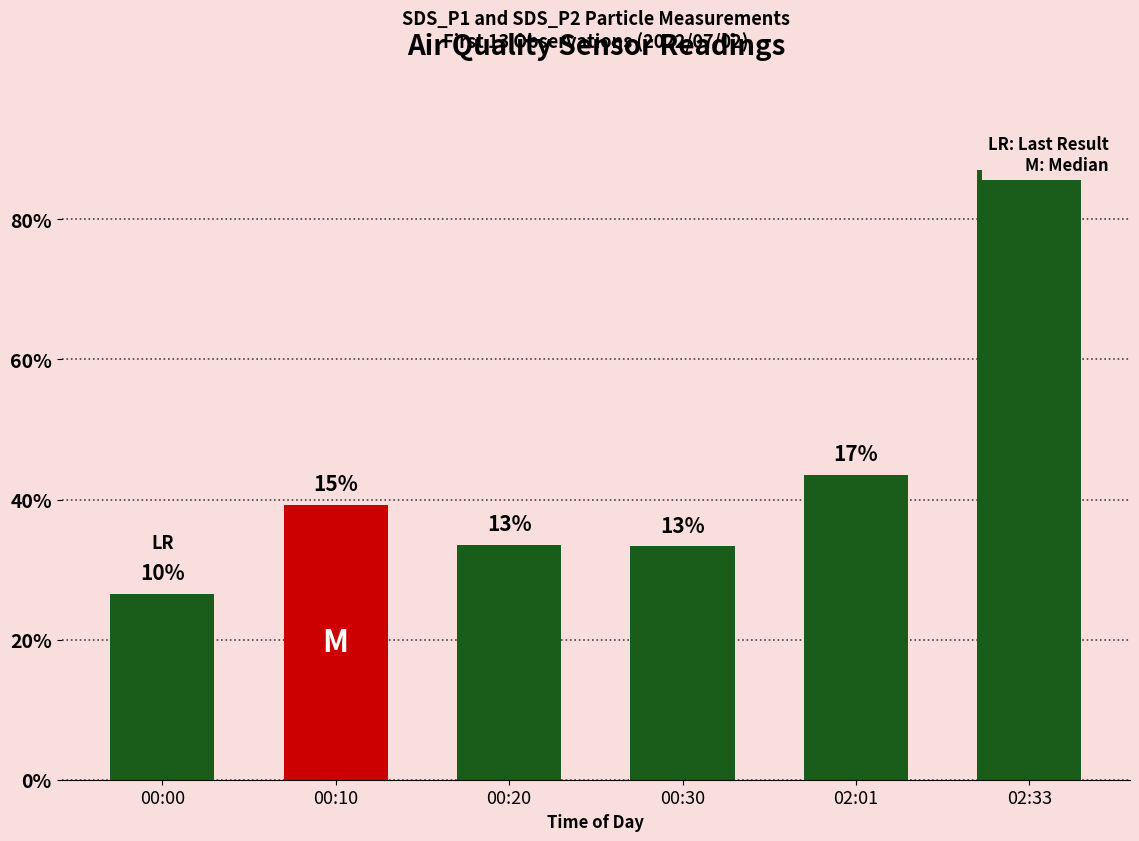

What is the ratio of the value at 00:20 to the value at 00:30?

1.0